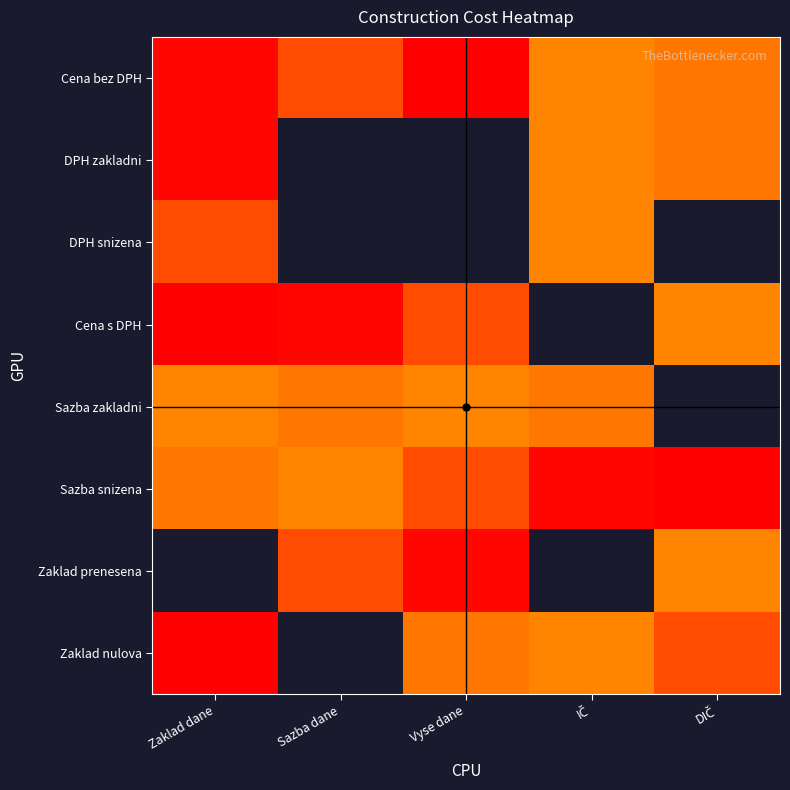

Which has a higher value, Zaklad dane or IČ?

Zaklad dane